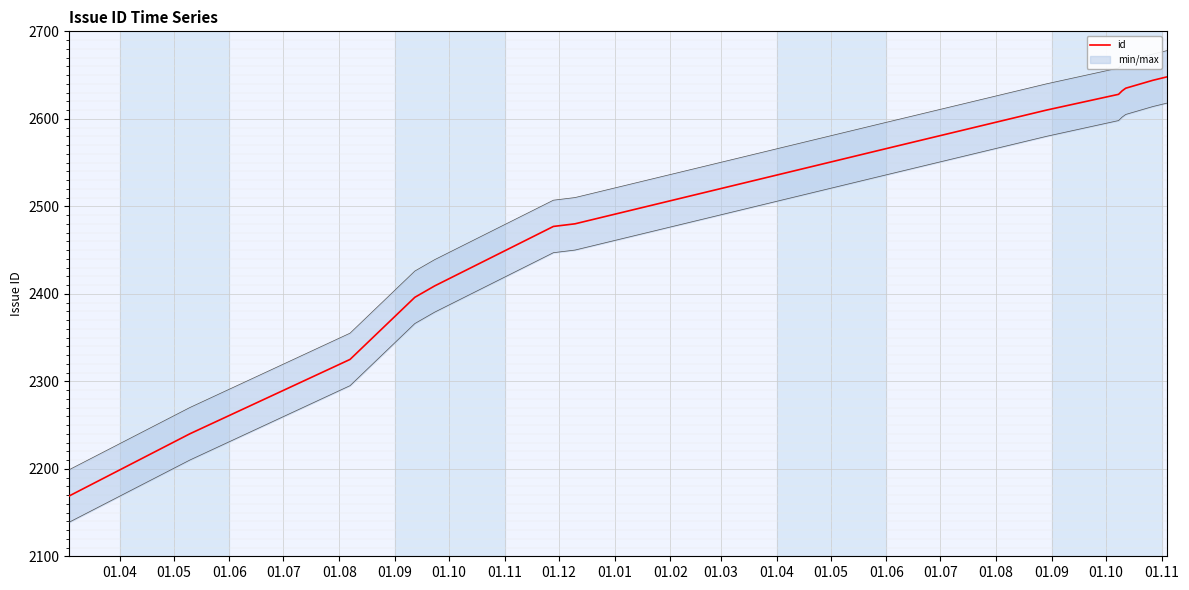

What is the difference between the second highest and minimum values?

475